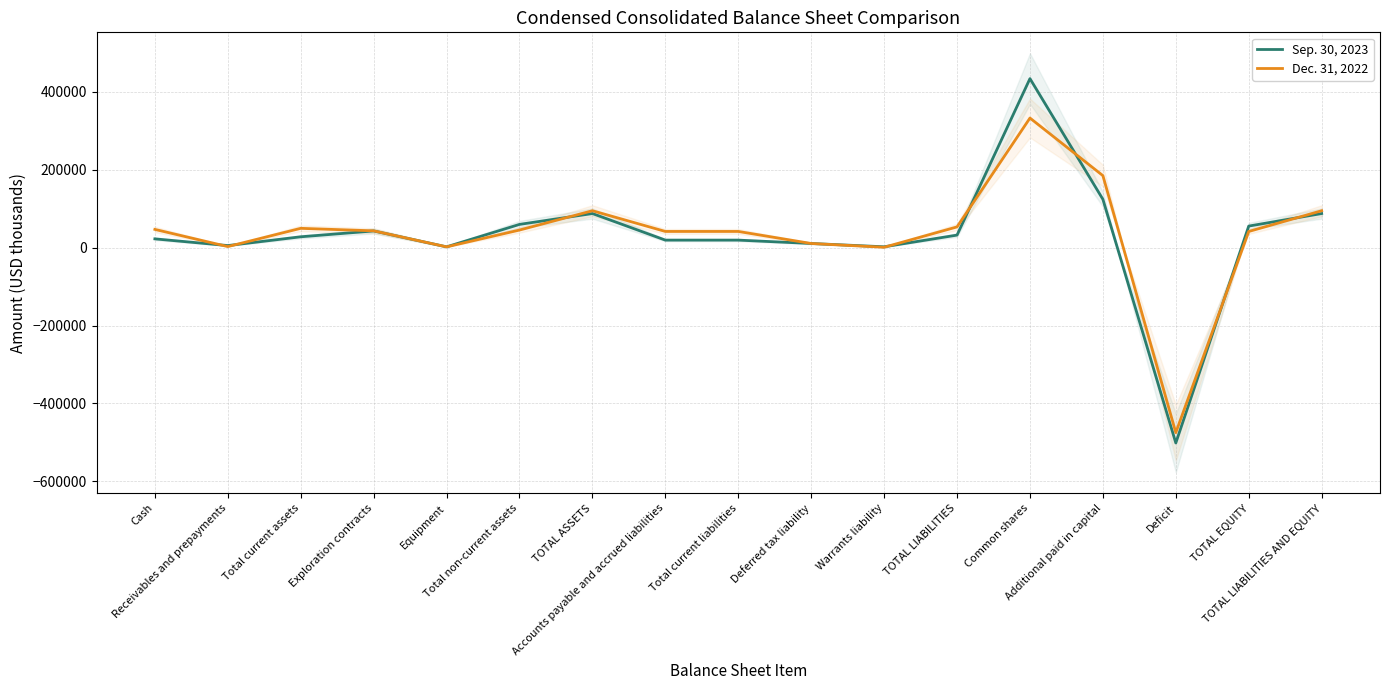

What is the total value across all series at TOTAL ASSETS?

182351